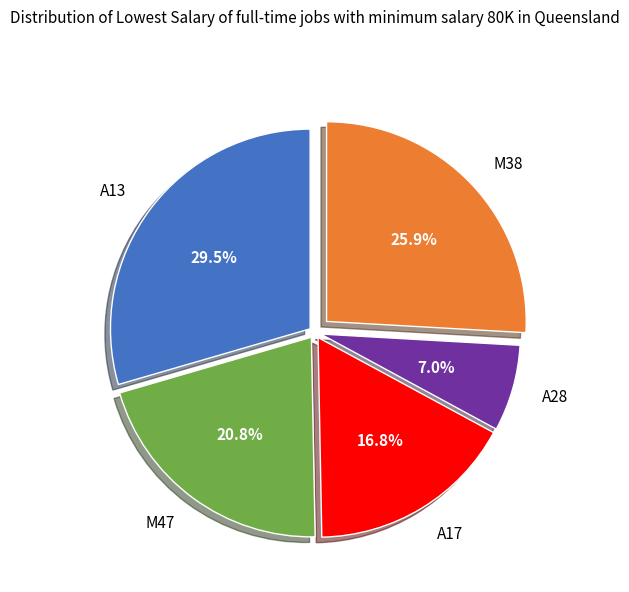

Rank the categories by value from highest to lowest.

A13, M38, M47, A17, A28